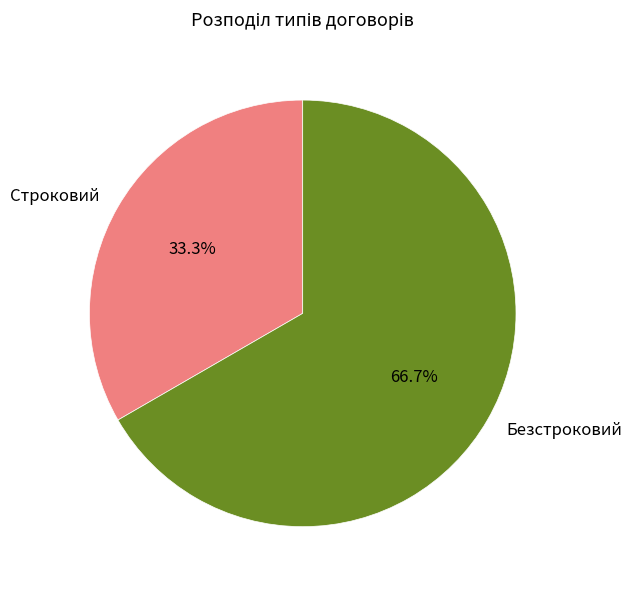

Count the number of slices in the pie.

2